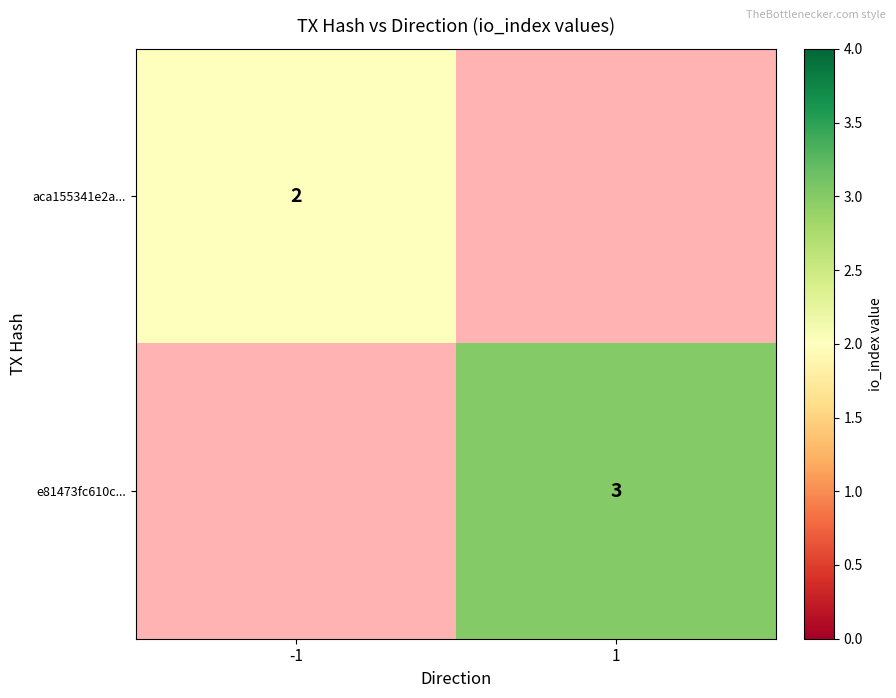

What is the spread (max minus min) of values at 1?

3